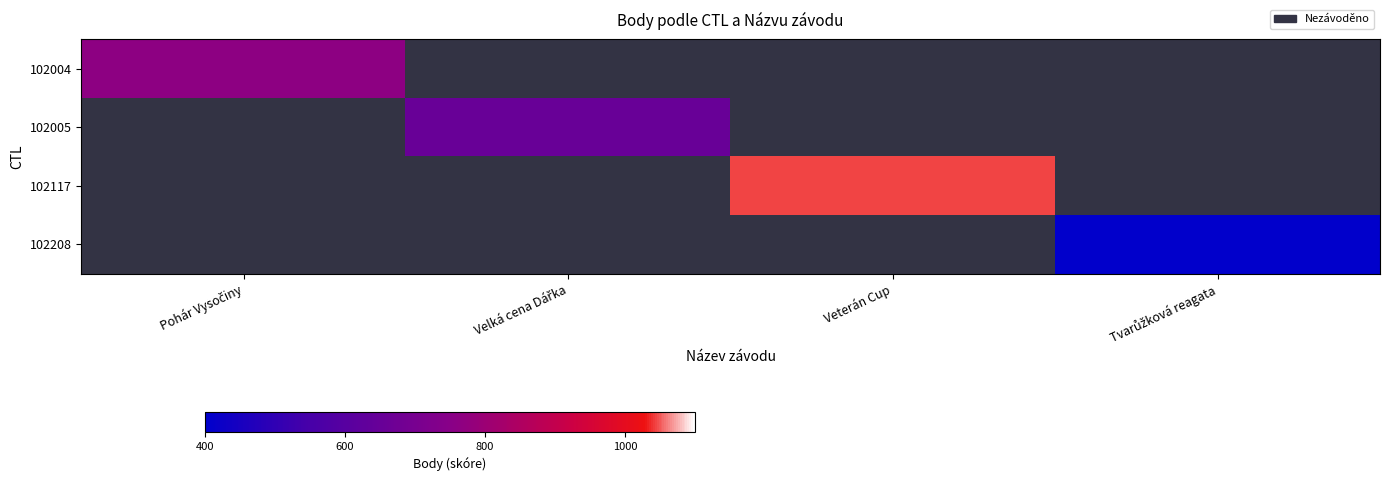

Which category has the lowest value in the 102004 series?

Pohár Vysočiny